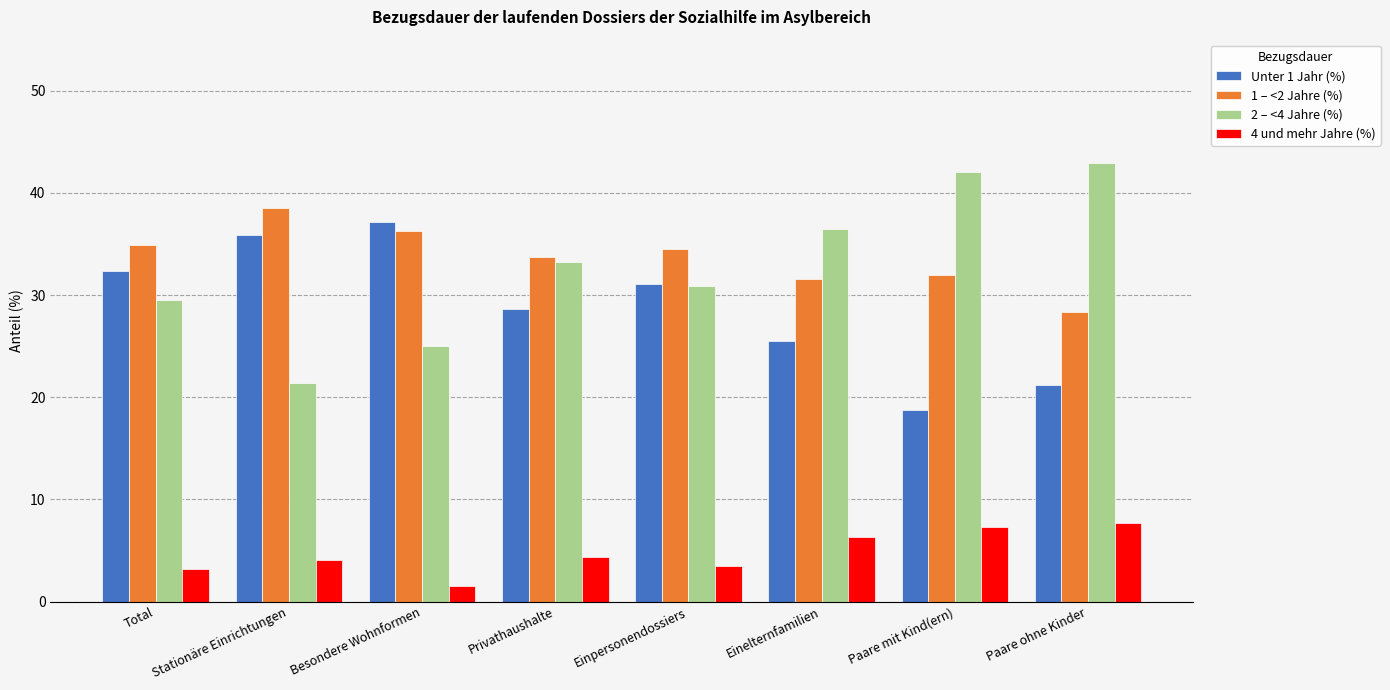

What is the difference between the highest and lowest values at Stationäre Einrichtungen?

34.4